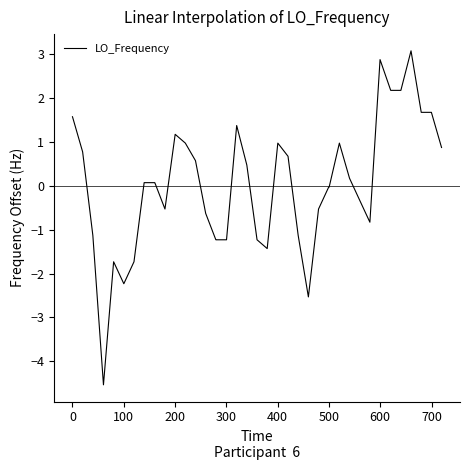

What is the difference between the maximum and minimum values?

7.6